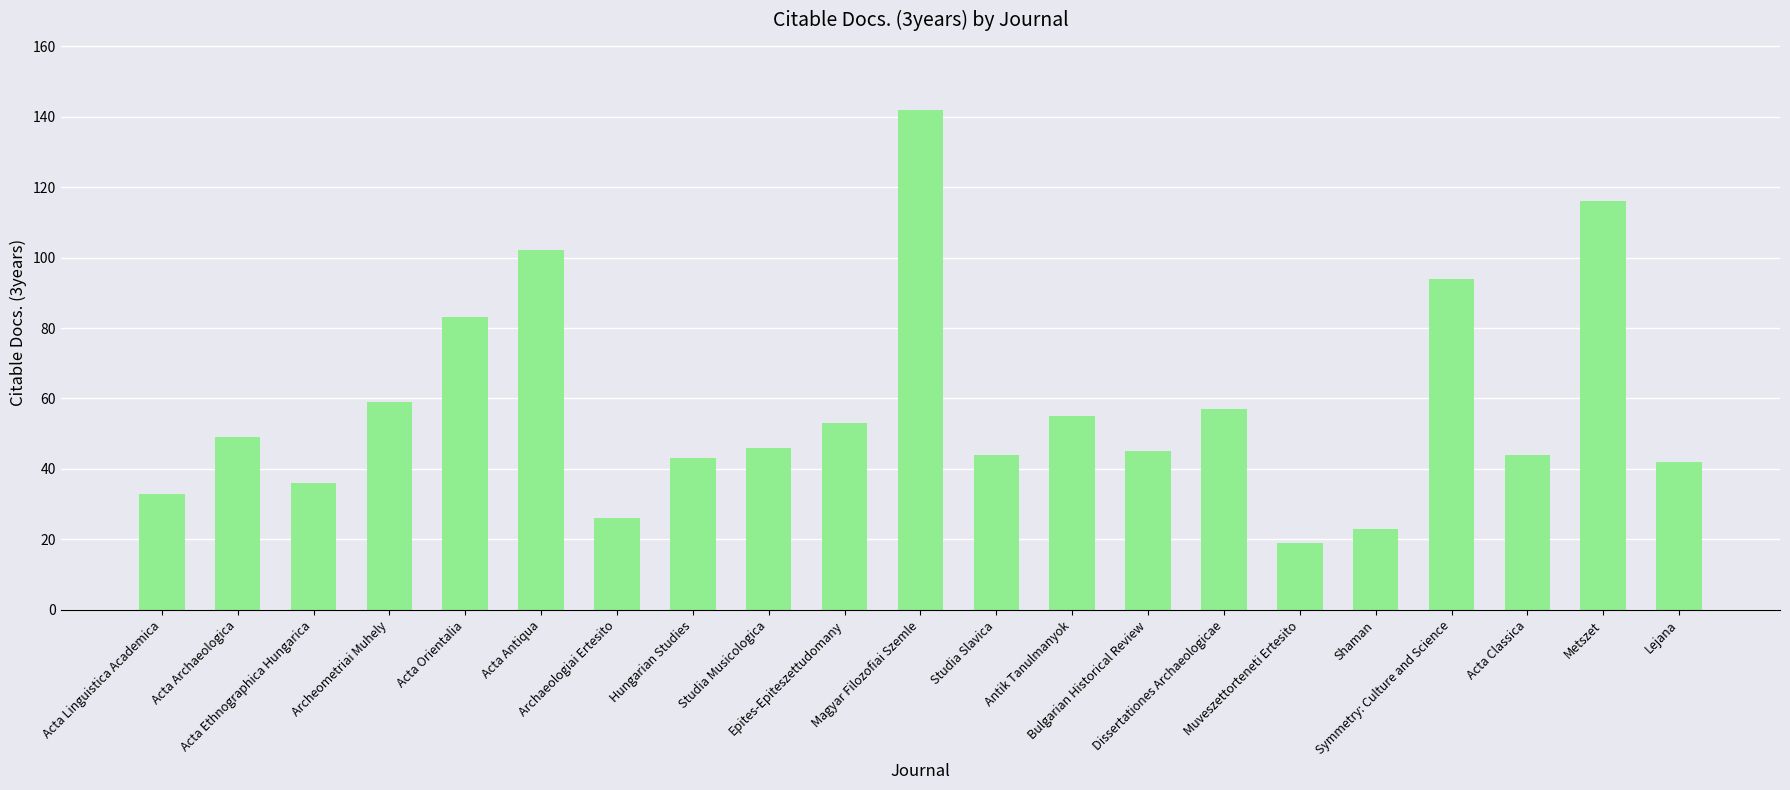

What is the sum of all values?

1211